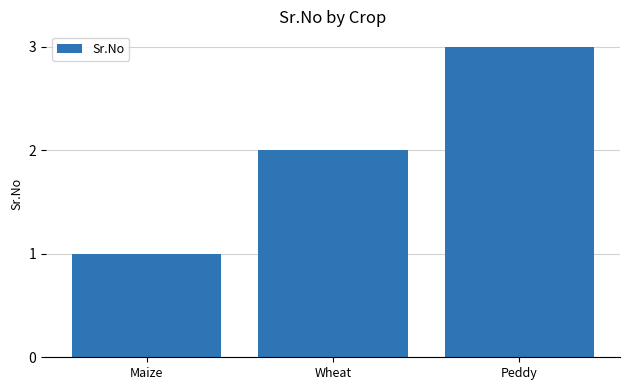

What position from the left is Maize?

1